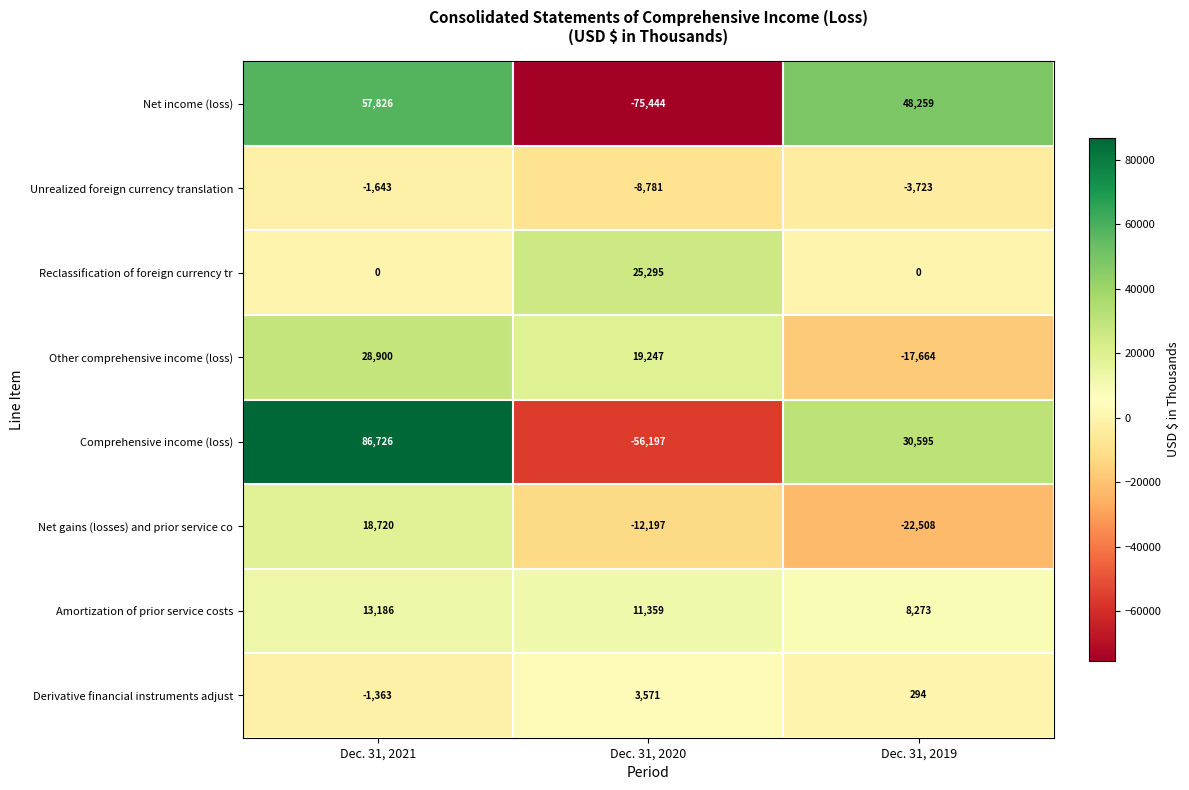

The value of Comprehensive income (loss) at Dec. 31, 2021 is 86726. True or false?

True